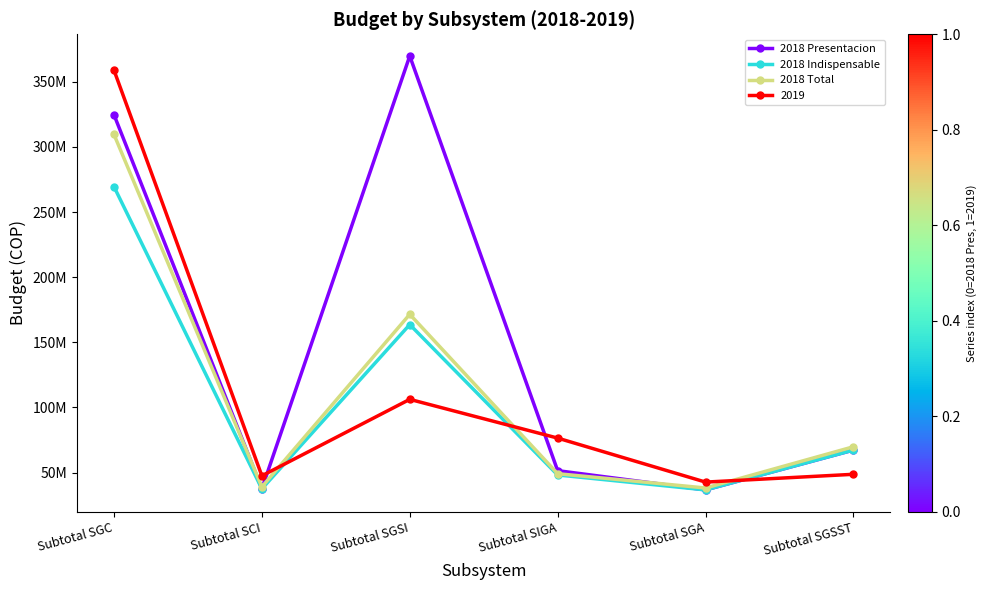

At which label does 2018 Total reach its peak?

Subtotal SGC